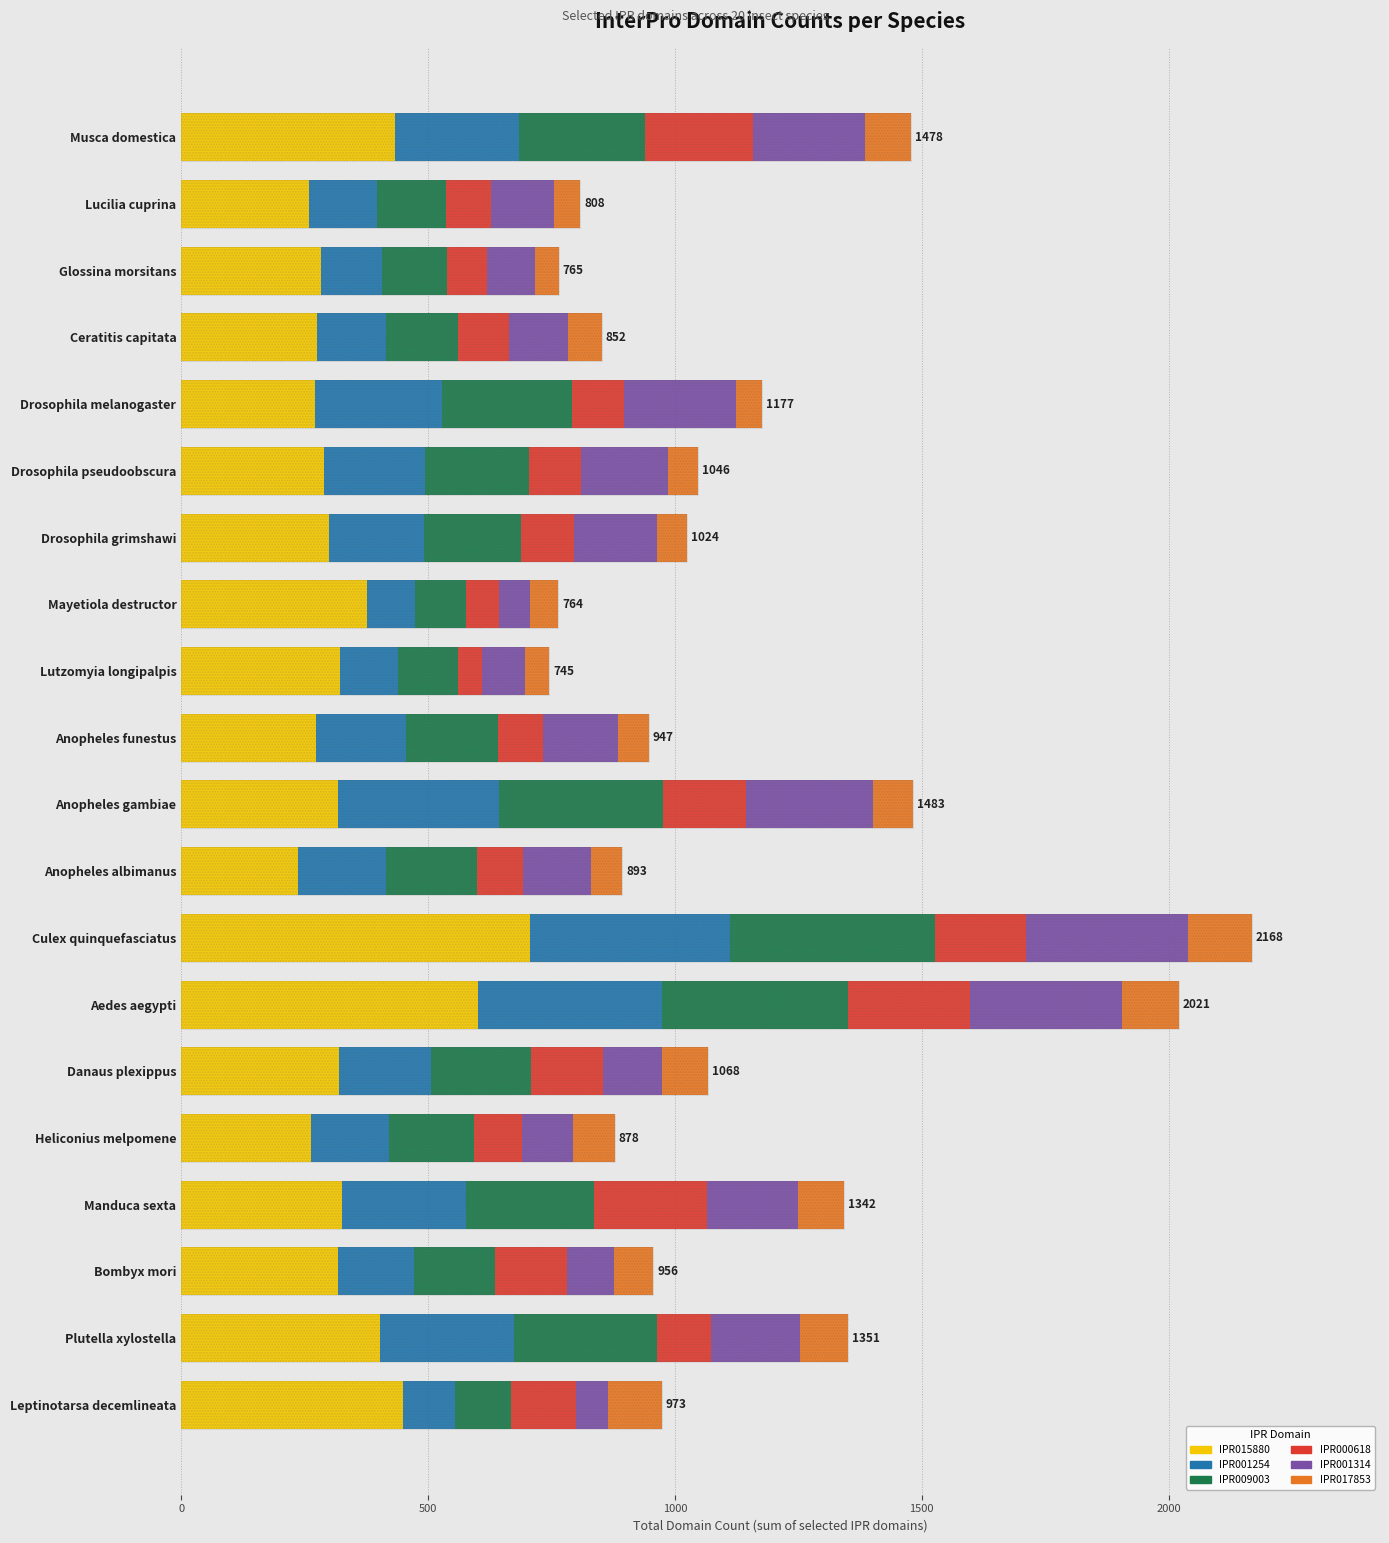

What are all the series names shown in the legend?

IPR015880, IPR001254, IPR009003, IPR000618, IPR001314, IPR017853